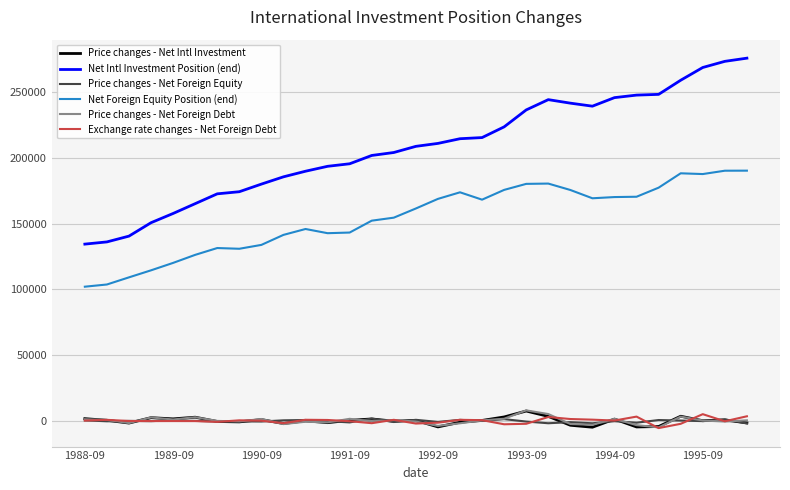

Which series has the largest total across all categories?

Net Intl Investment Position (end)